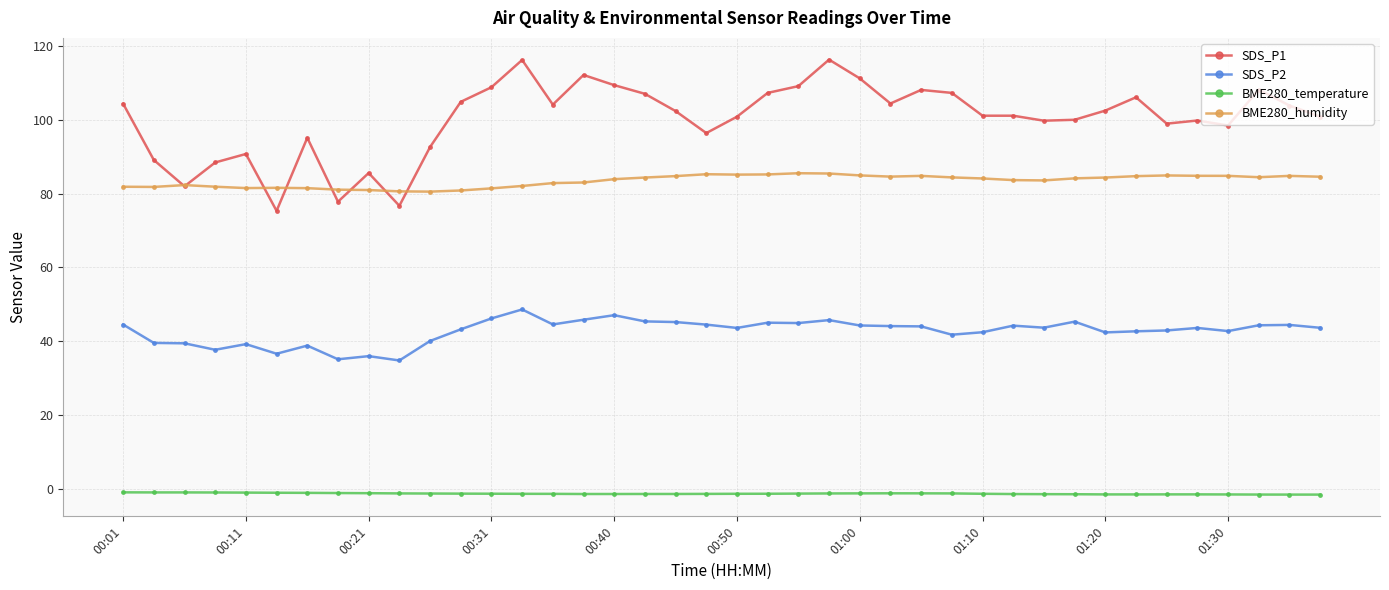

True or false: BME280_humidity has more than 1 interior local peaks.

True